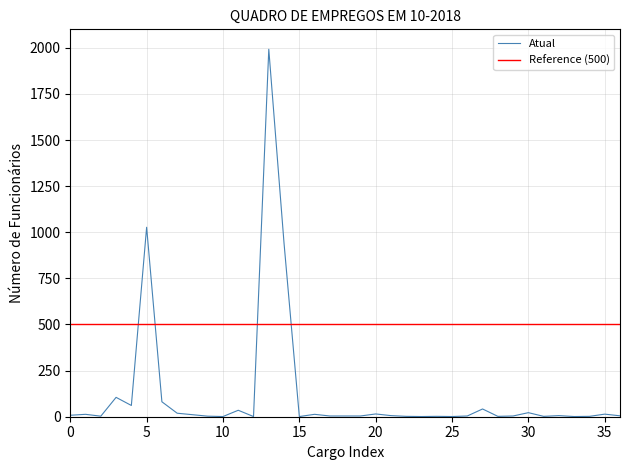

Reading left to right, extract all data points from this chart.

8	13	3	105	61	1027	81	19	11	3	1	35	1	1992	939	1	13	4	4	4	15	6	2	1	2	1	4	42	2	4	22	2	6	1	2	14	5